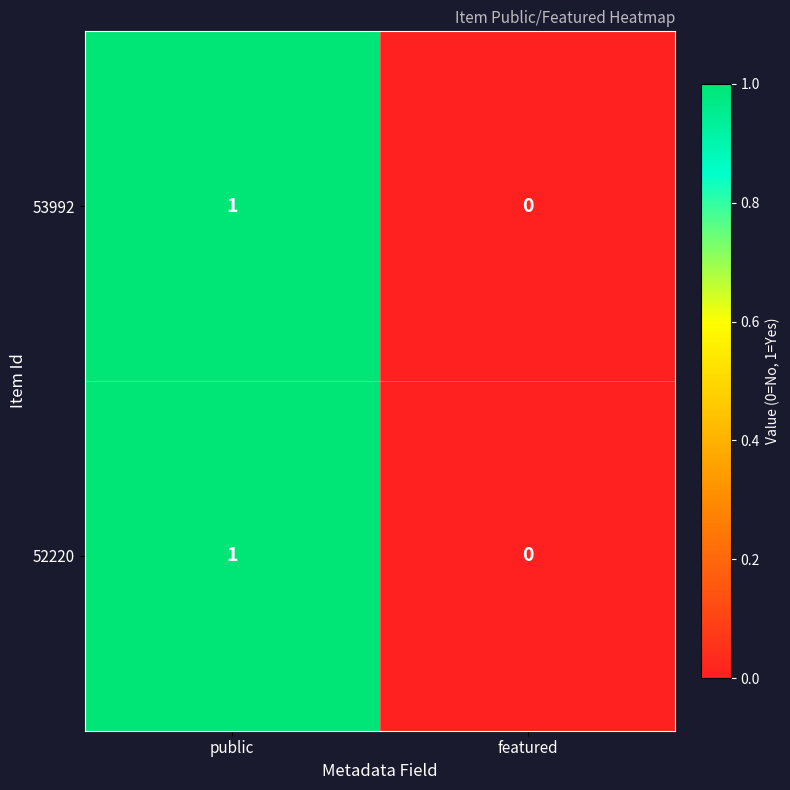

The value of 53992 at public is 1. True or false?

True